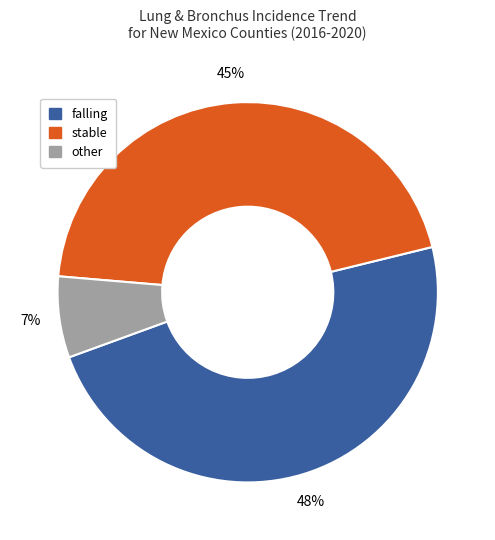

Rank the categories by value from highest to lowest.

falling, stable, other